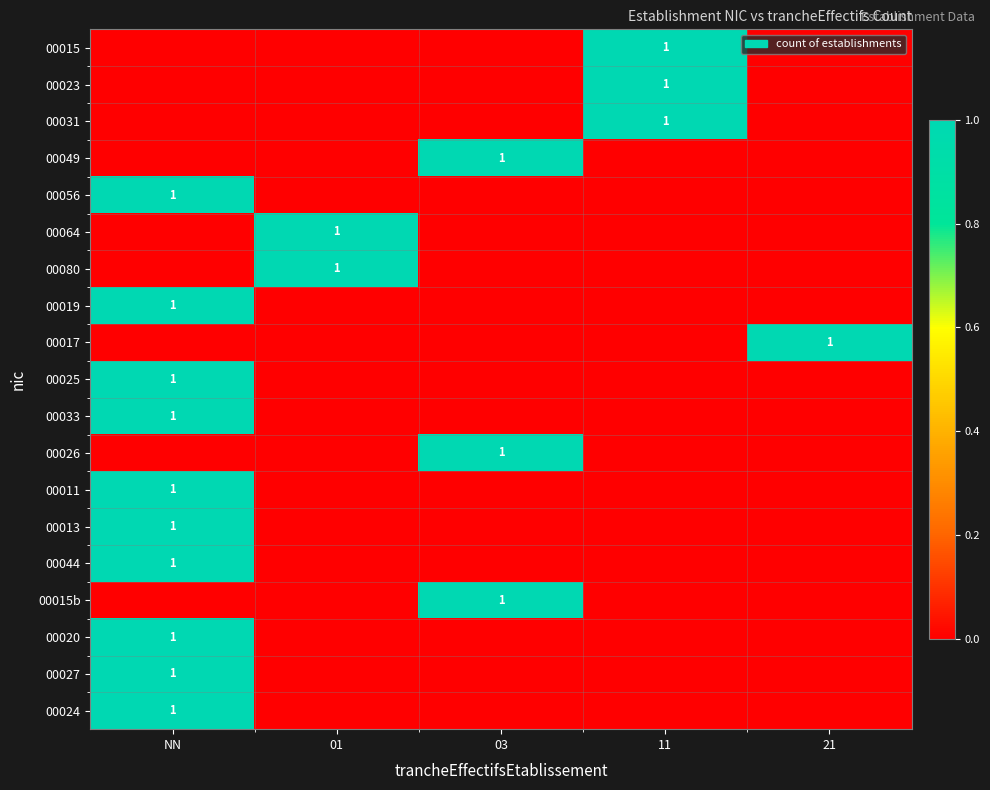

Which category has the lowest value in the 00025 series?

01